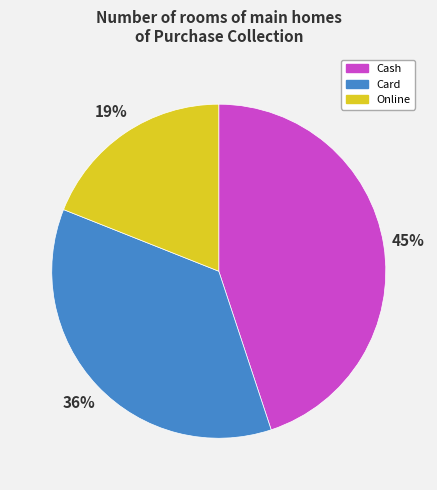

Which has a higher value, Card or Online?

Card